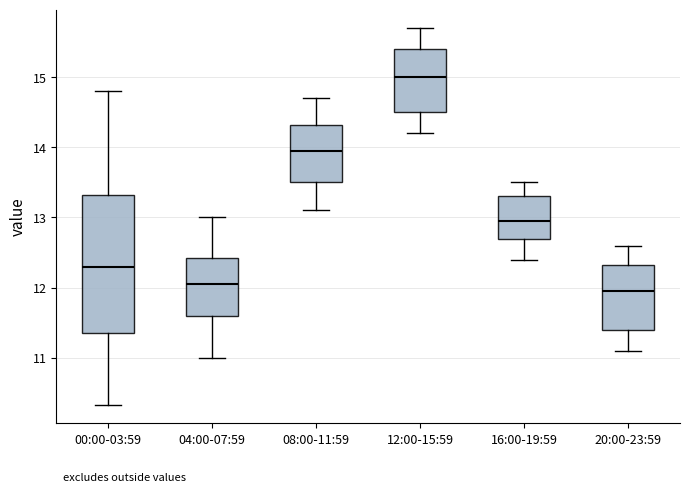

Comparing the boxes themselves (not the whiskers), which one is the tallest?

00:00-03:59